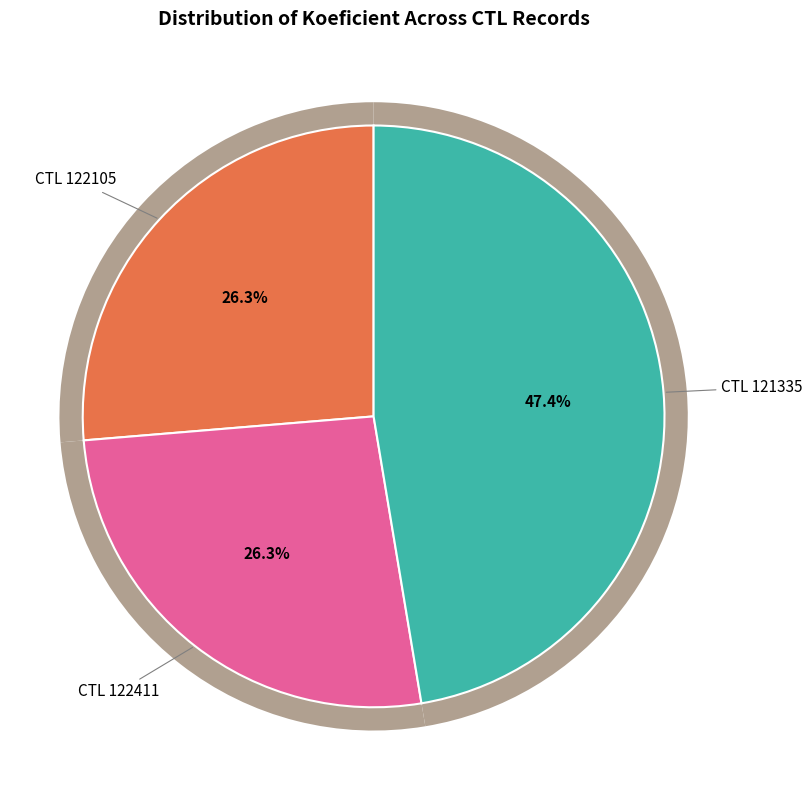

What percentage is the 121335 slice, to the nearest percent?

47%